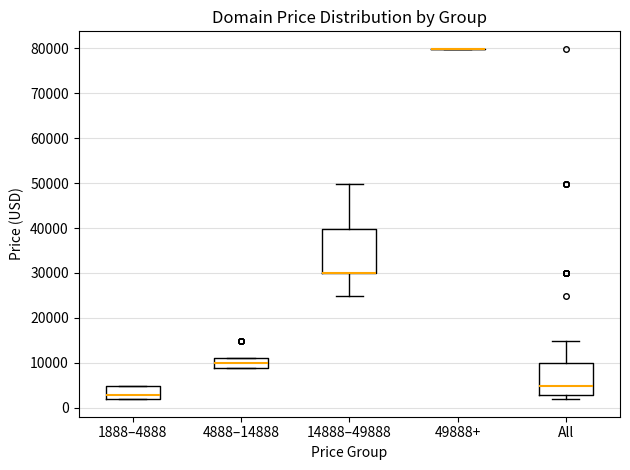

Where is the upper edge of the box for 1888–4888 on the y-axis? The values are not printed on the chart, so give them approximately, as read against the axis.

5000